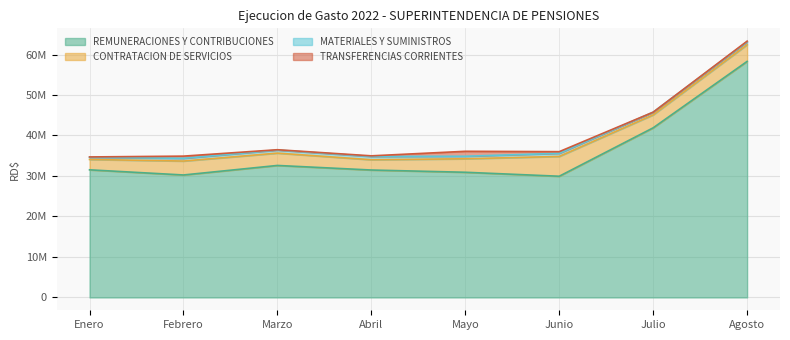

What are all the series names shown in the legend?

REMUNERACIONES Y CONTRIBUCIONES, CONTRATACION DE SERVICIOS, MATERIALES Y SUMINISTROS, TRANSFERENCIAS CORRIENTES